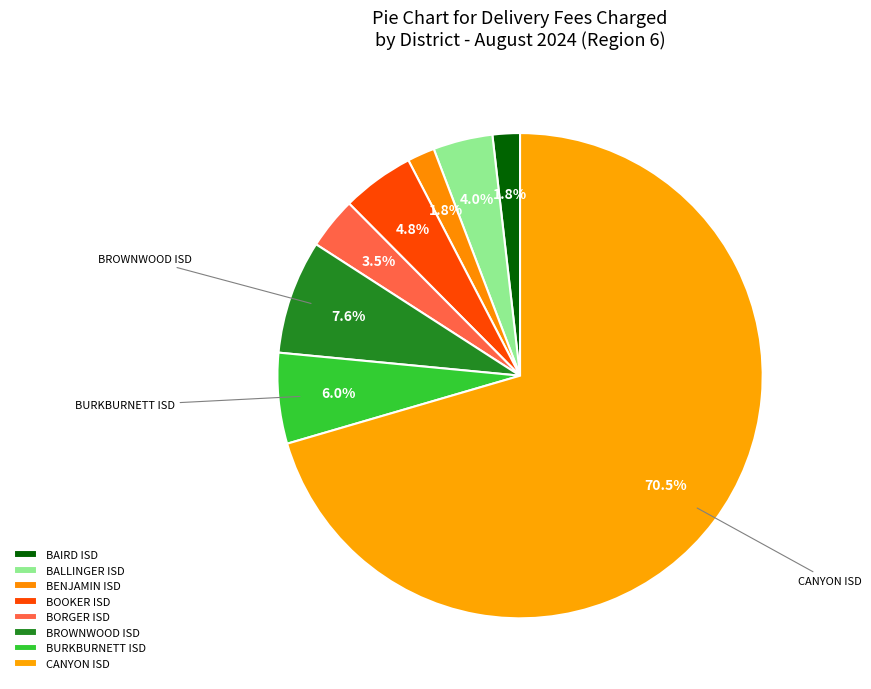

Is there any slice that represents more than half of the pie?

Yes